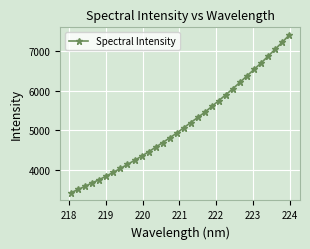

What is the sum of all values?

164545.4